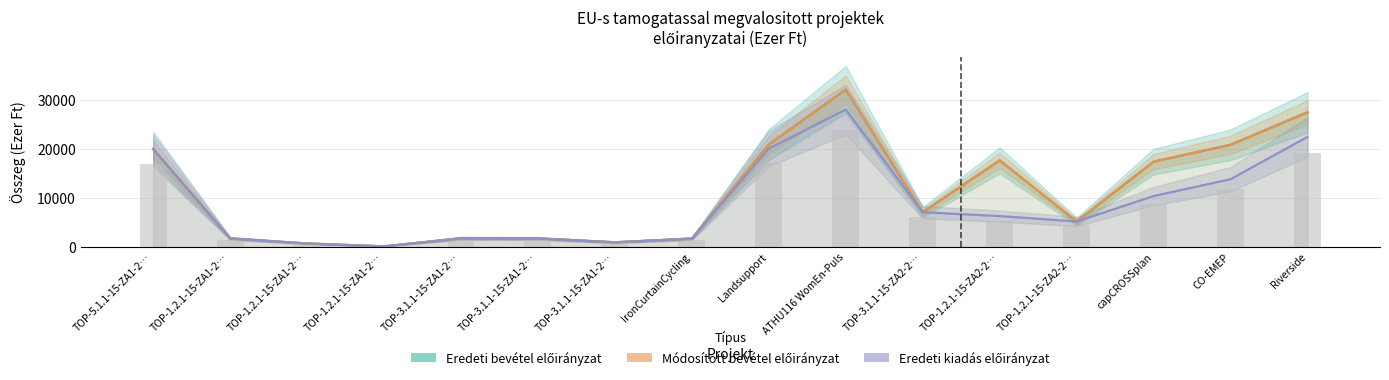

The Eredeti kiadás előirányzat series shows 20013 at TOP-5.1.1-15-ZA1-2…. True or false?

True